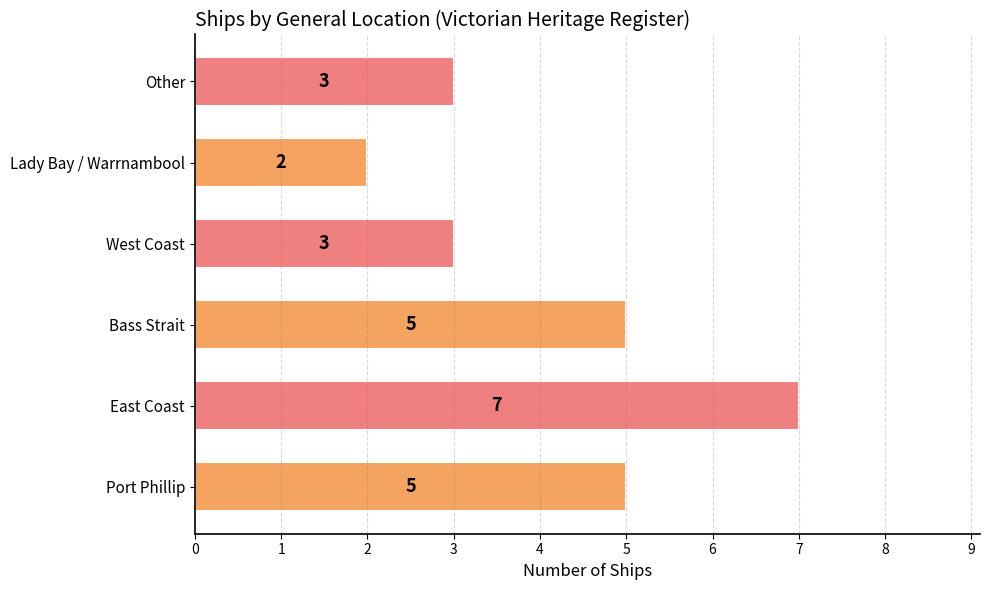

How many values are below 5?

3